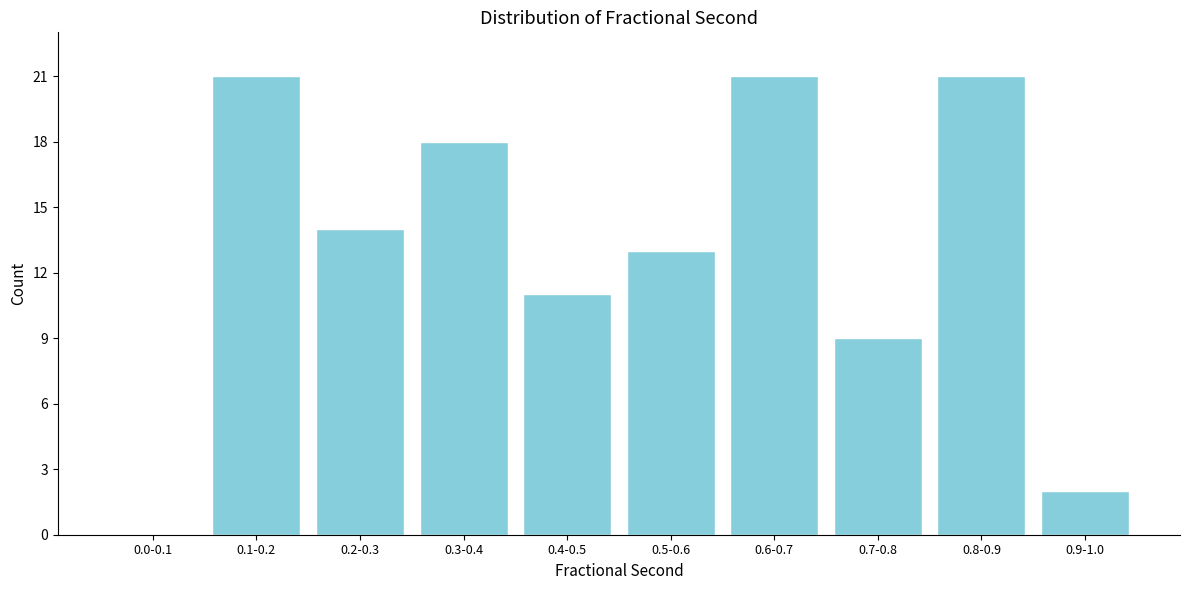

Reading left to right, what are all the values shown in this chart?

0.0-0.1=0	0.1-0.2=21	0.2-0.3=14	0.3-0.4=18	0.4-0.5=11	0.5-0.6=13	0.6-0.7=21	0.7-0.8=9	0.8-0.9=21	0.9-1.0=2